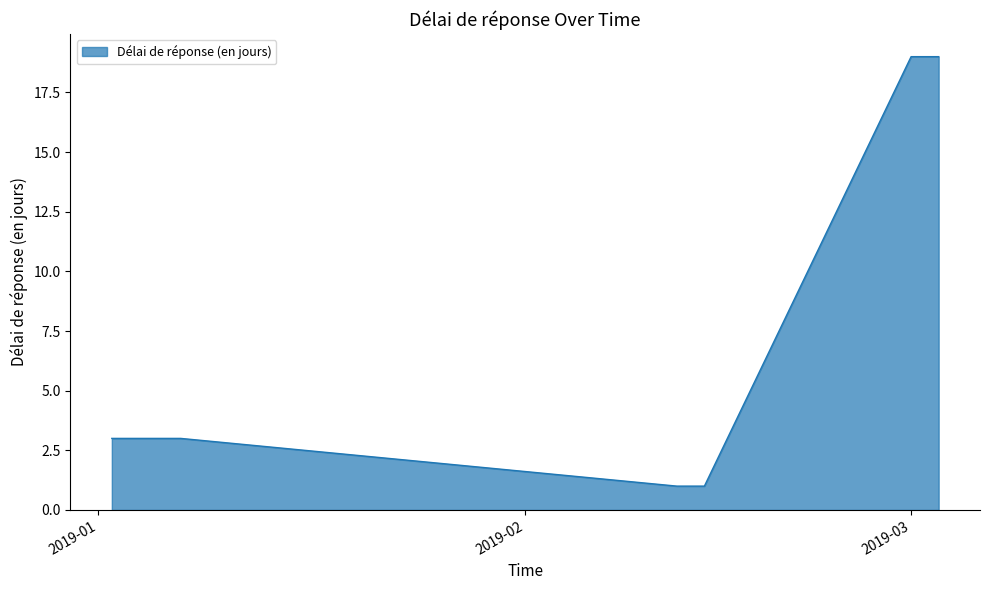

What is the maximum value shown in the chart?

19